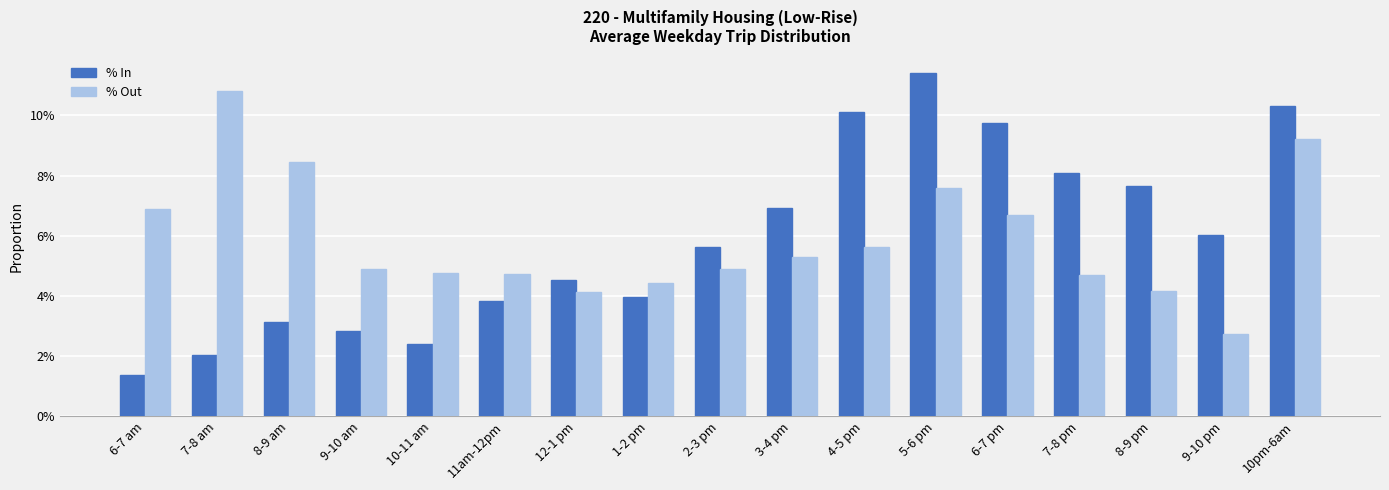

Which series changed the most between 8-9 am and 2-3 pm?

% Out